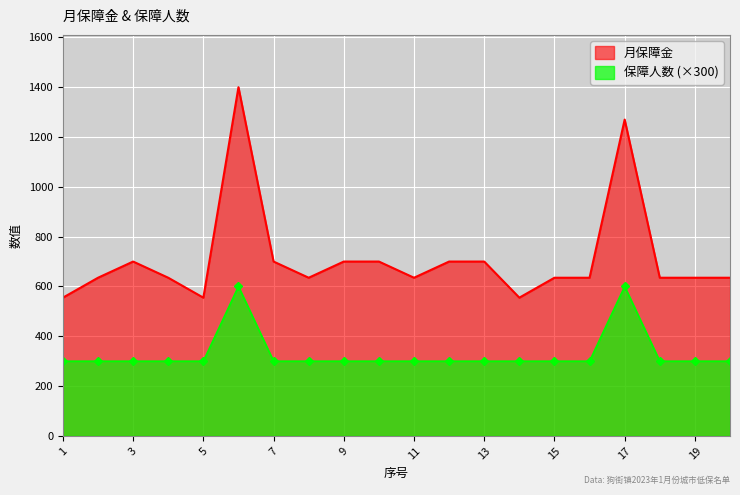

Which series has the largest total across all categories?

月保障金